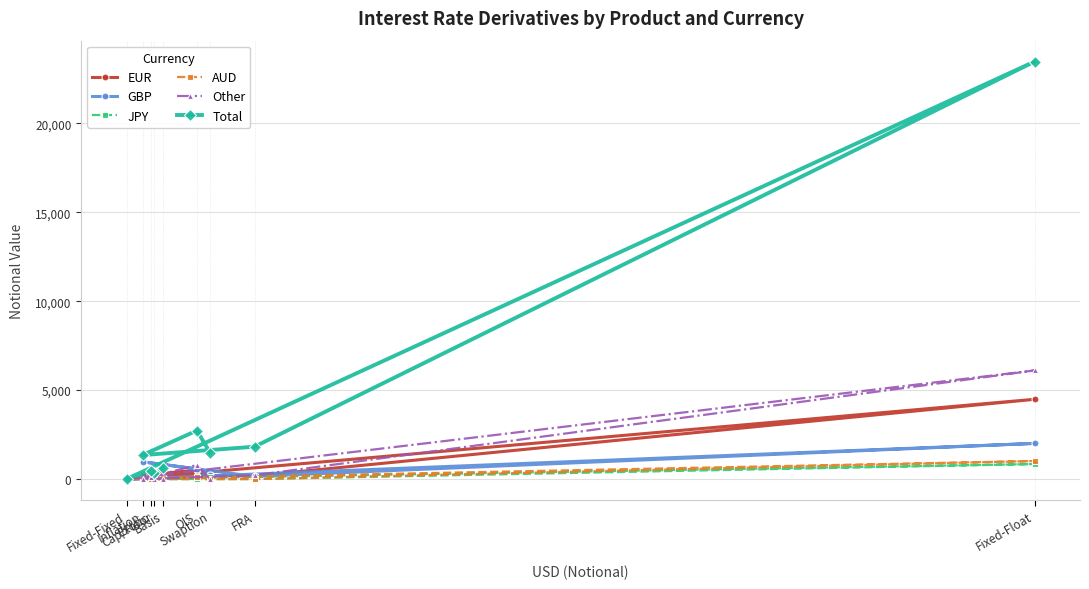

How many intersections are there between Other and JPY?

1